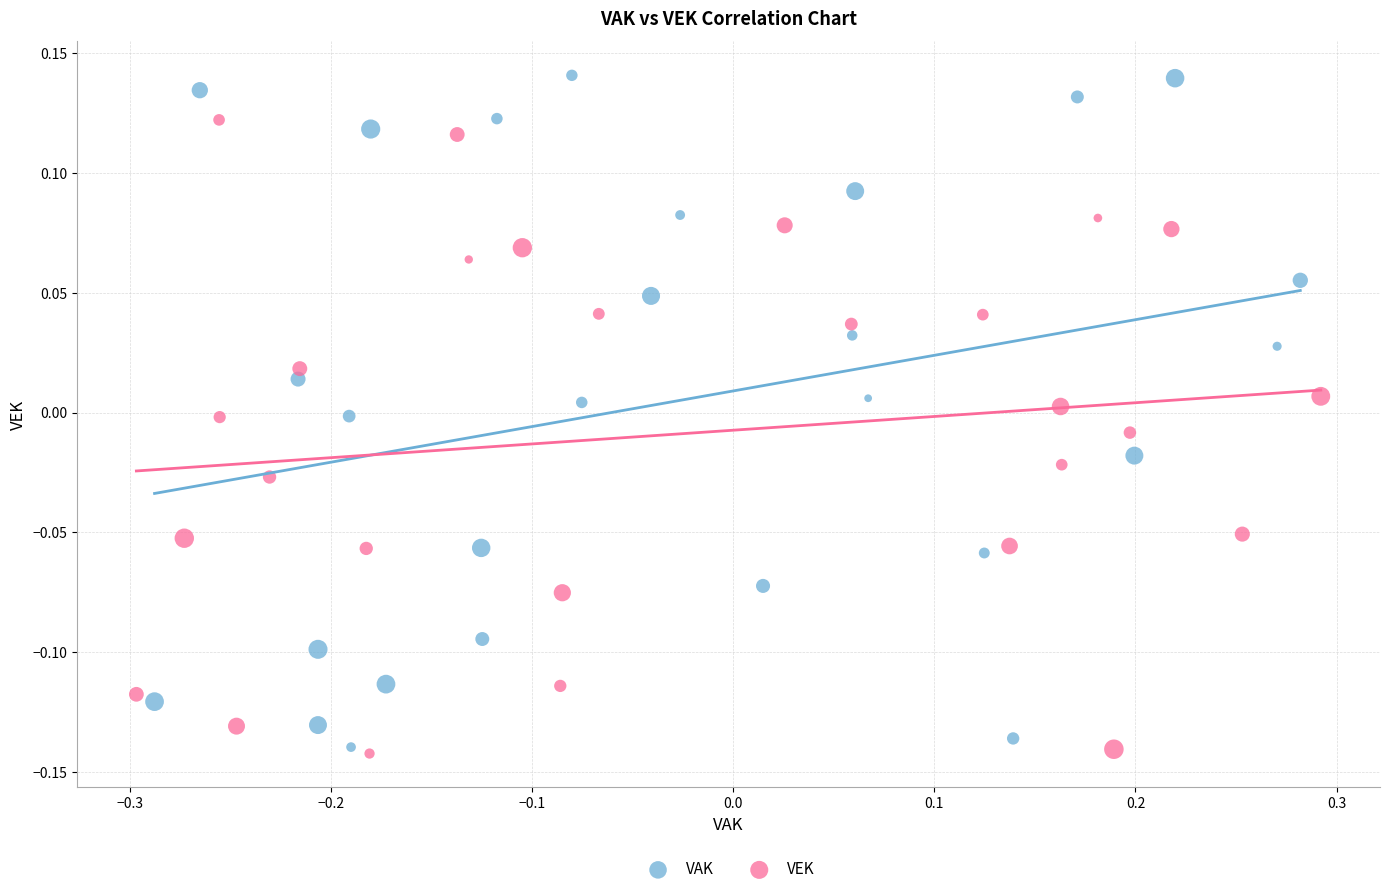

Which series has the largest Y range (max minus min)?

VAK